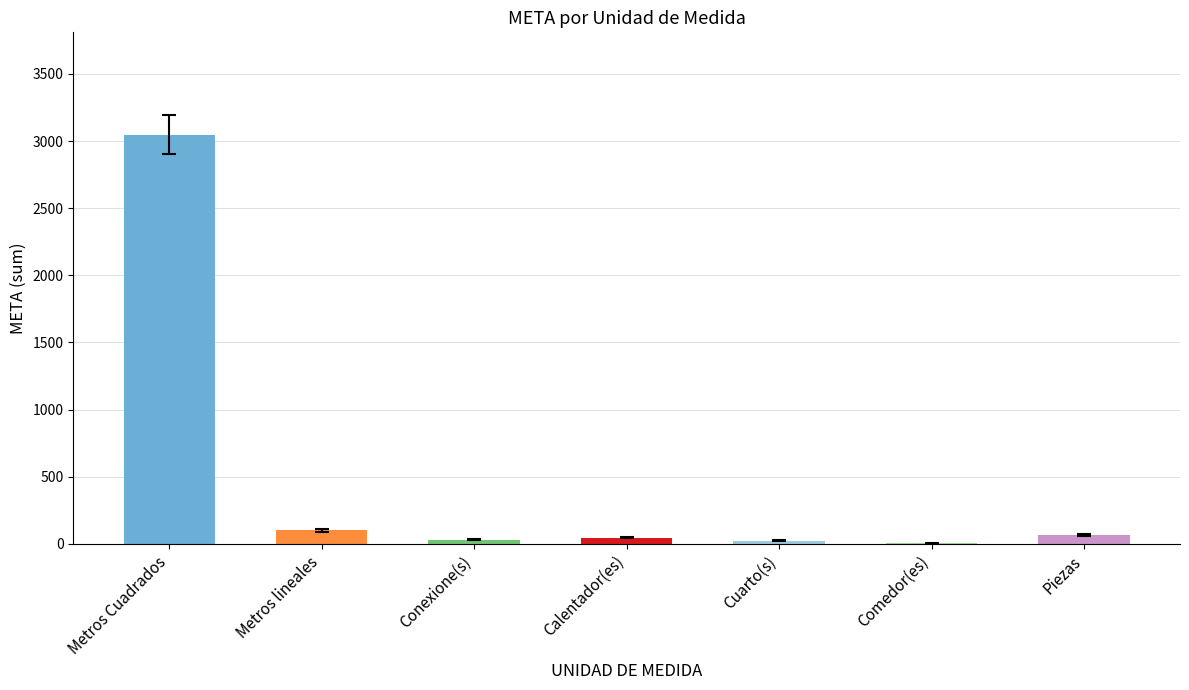

How many series are shown in this chart?

1